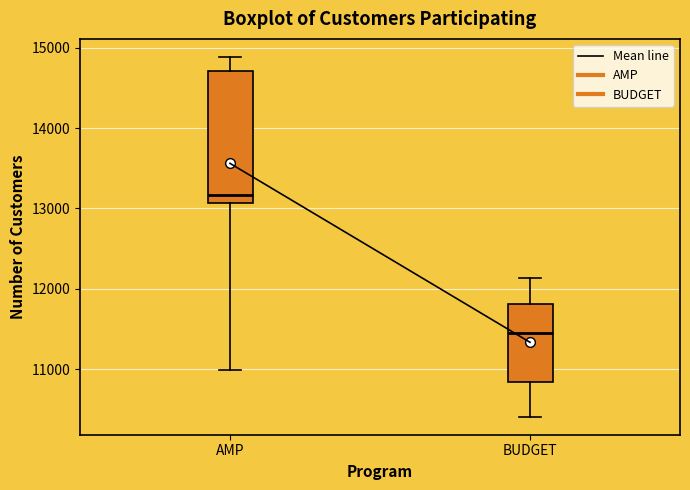

Which box is the tallest, from its lower edge to its upper edge?

AMP